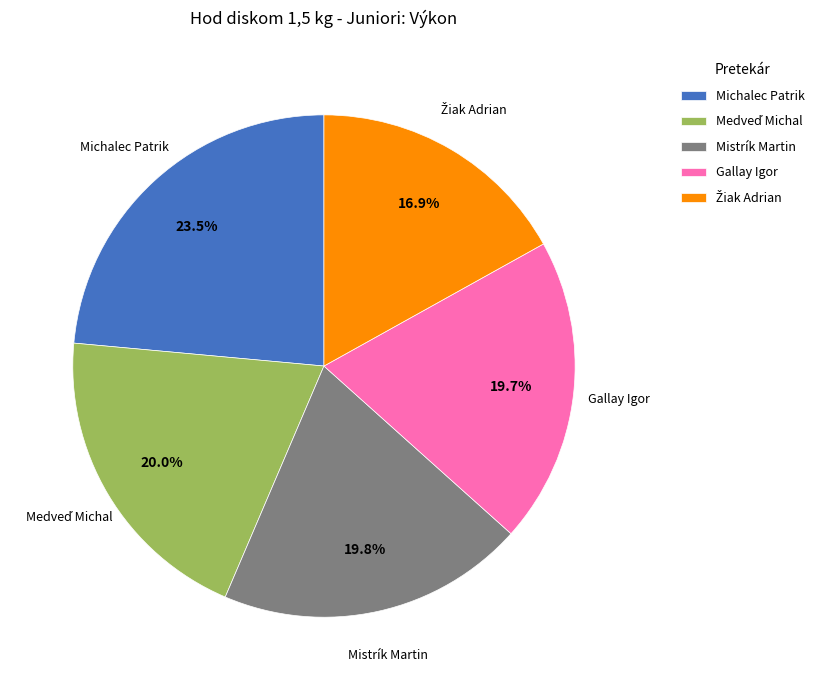

The Gallay Igor slice represents 20% of the pie. True or false?

True